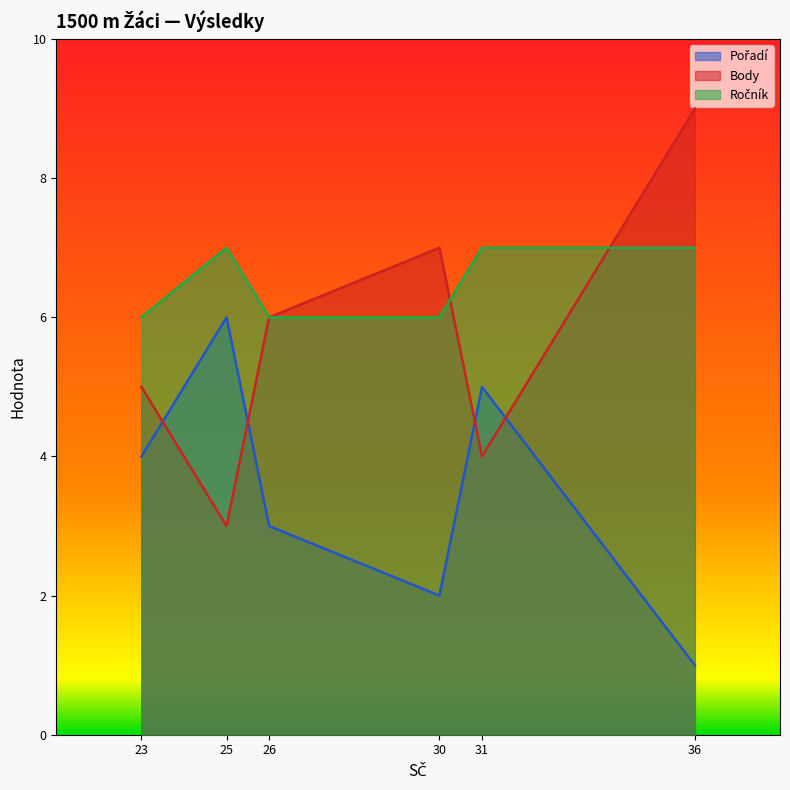

At which category is the sum across all series the highest?

36